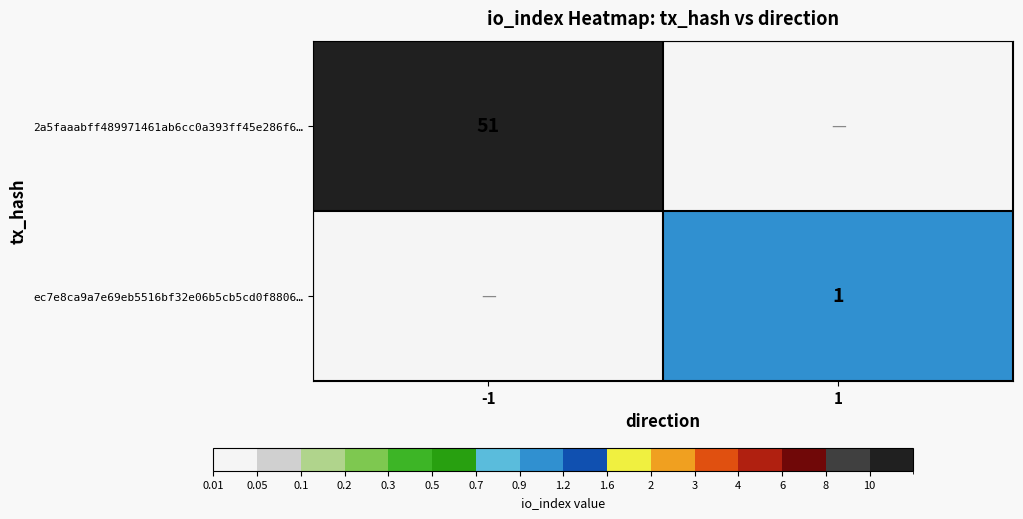

What is the total value across all series at 1?

1